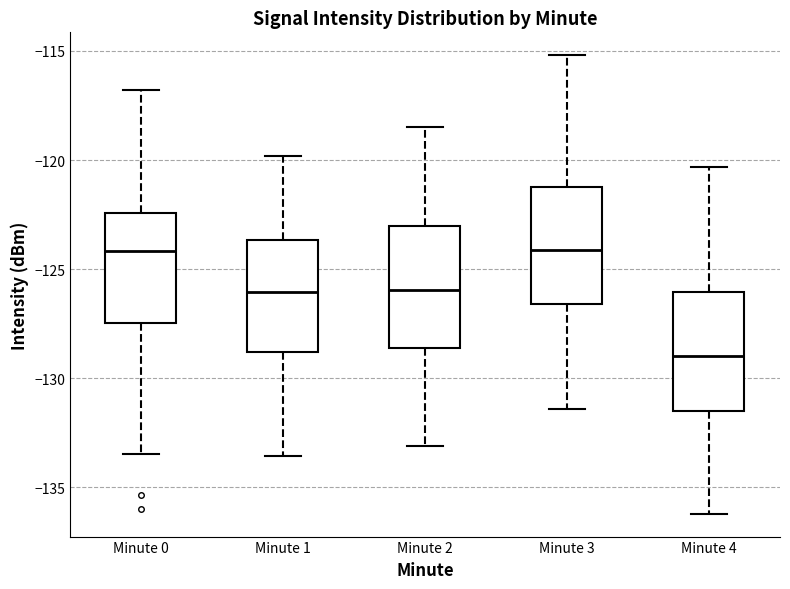

Reading left to right, read every box against the y-axis: the position of its median line, the range the box covers, and the ends of its whiskers. The values are not printed on the chart, so give them approximately, as read against the axis.

Minute 0: median -124.0, box -127.5 to -122.5, whiskers -133.5 to -117.0
Minute 1: median -126.0, box -129.0 to -123.5, whiskers -133.5 to -120.0
Minute 2: median -126.0, box -128.5 to -123.0, whiskers -133.0 to -118.5
Minute 3: median -124.0, box -126.5 to -121.0, whiskers -131.5 to -115.0
Minute 4: median -129.0, box -131.5 to -126.0, whiskers -136.0 to -120.5